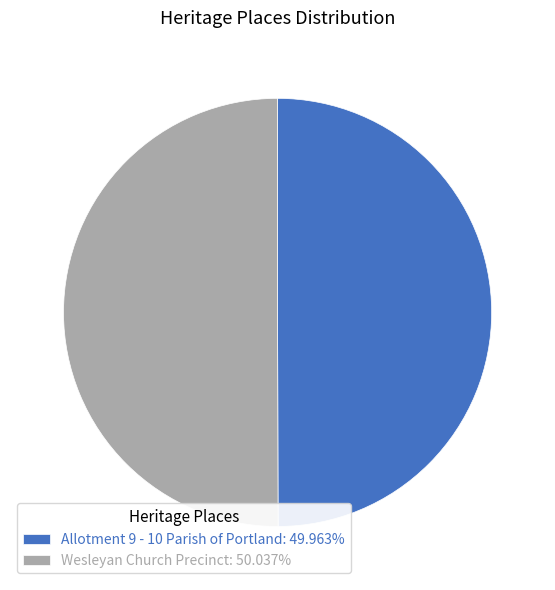

Is the sum of Wesleyan Church Precinct: 50.037% and Allotment 9 - 10 Parish of Portland: 49.963% greater than half?

Yes